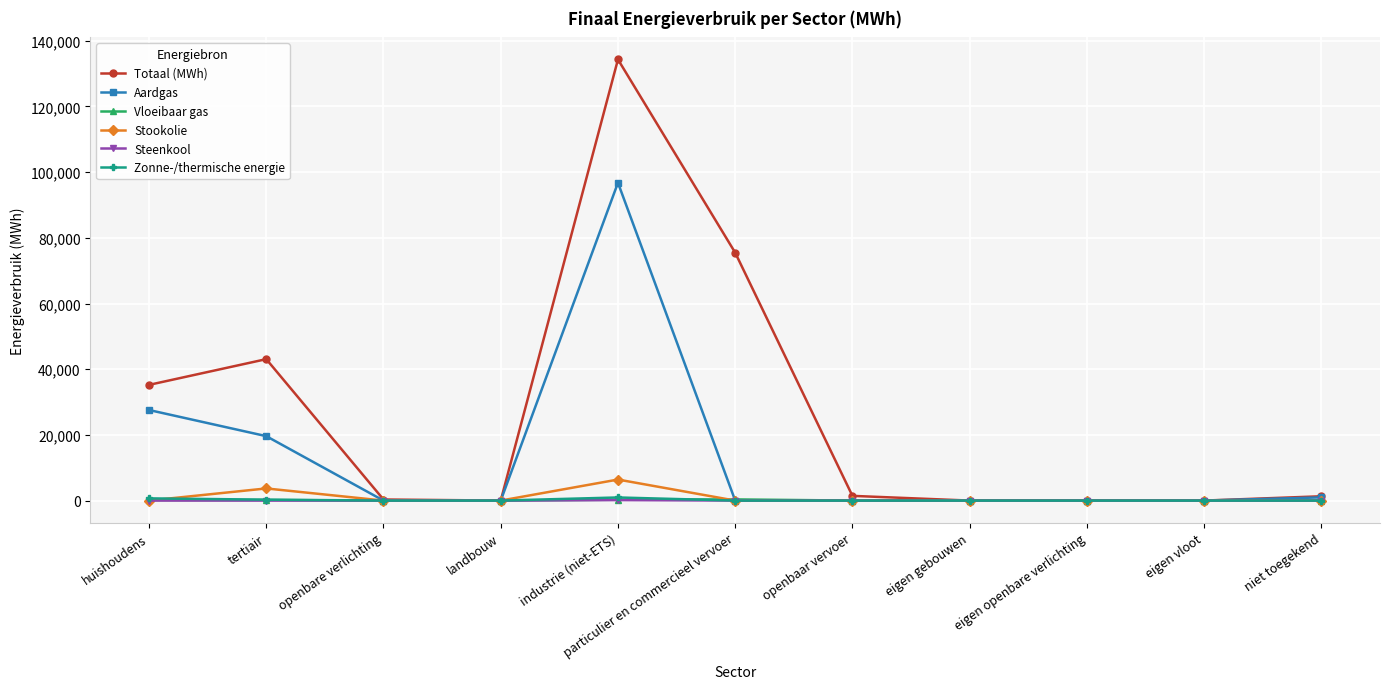

Is it true that Steenkool equals 0.0 at huishoudens?

True